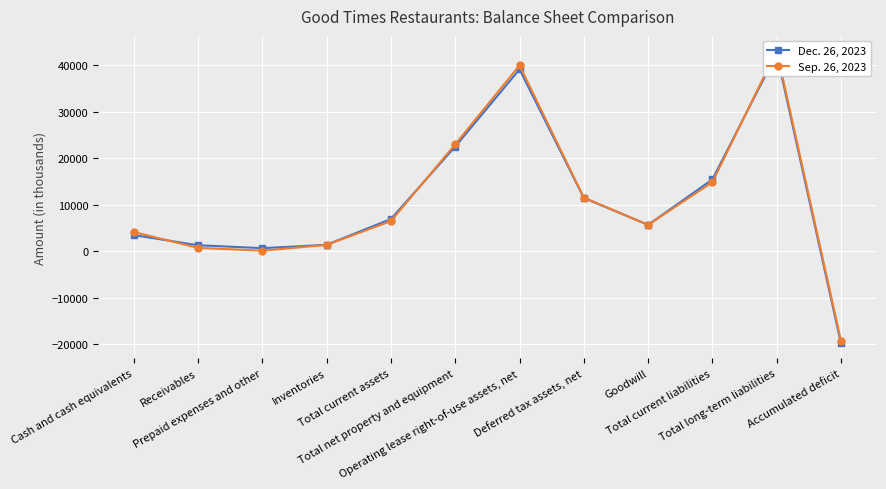

Reading right to left, what are all the values shown in this chart?

Dec. 26, 2023: -19791	42561	15478	5713	11506	39153	22553	6978	1424	705	1334	3515
Sep. 26, 2023: -19235	43204	14890	5713	11583	40007	23036	6521	1407	163	769	4182